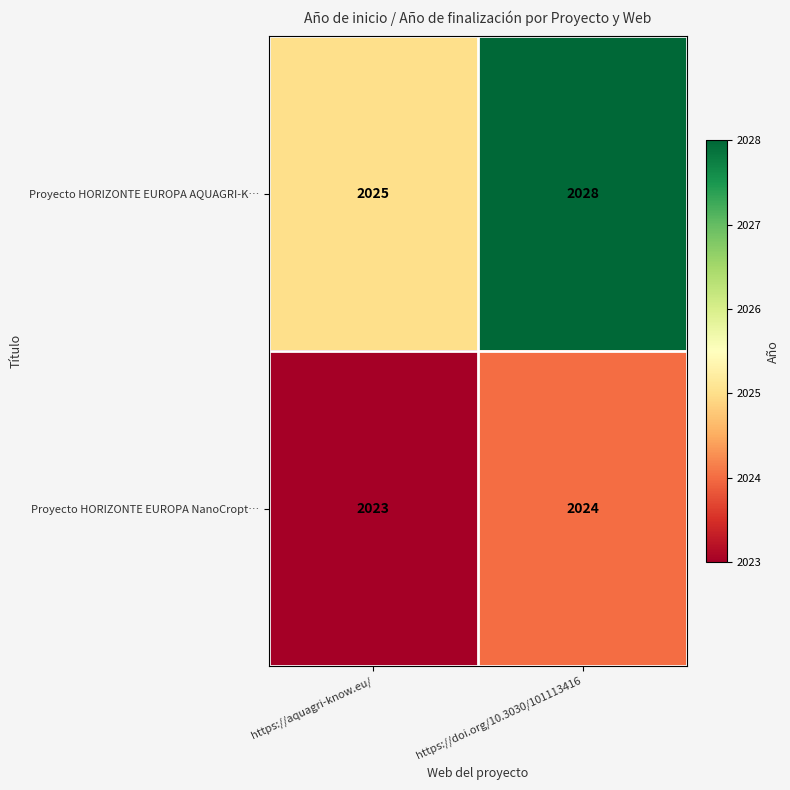

What is the average value of the Proyecto HORIZONTE EUROPA NanoCropt… series?

2024